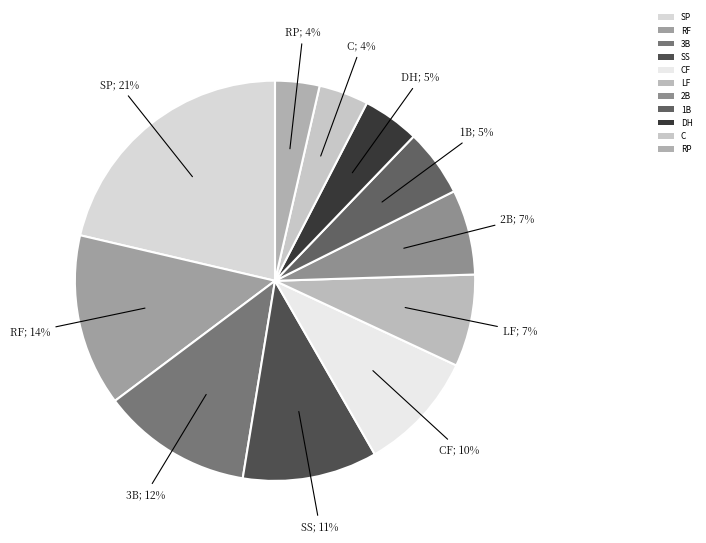

Does RF account for over 50% of the chart?

No